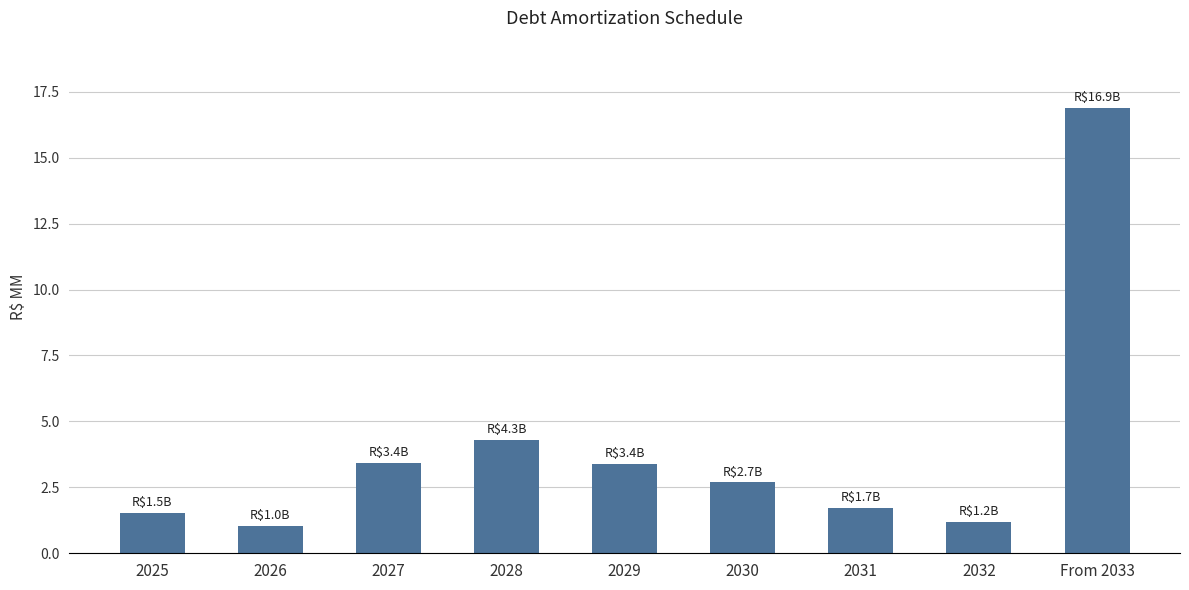

List the labels in order of value, smallest first.

2026, 2032, 2025, 2031, 2030, 2029, 2027, 2028, From 2033